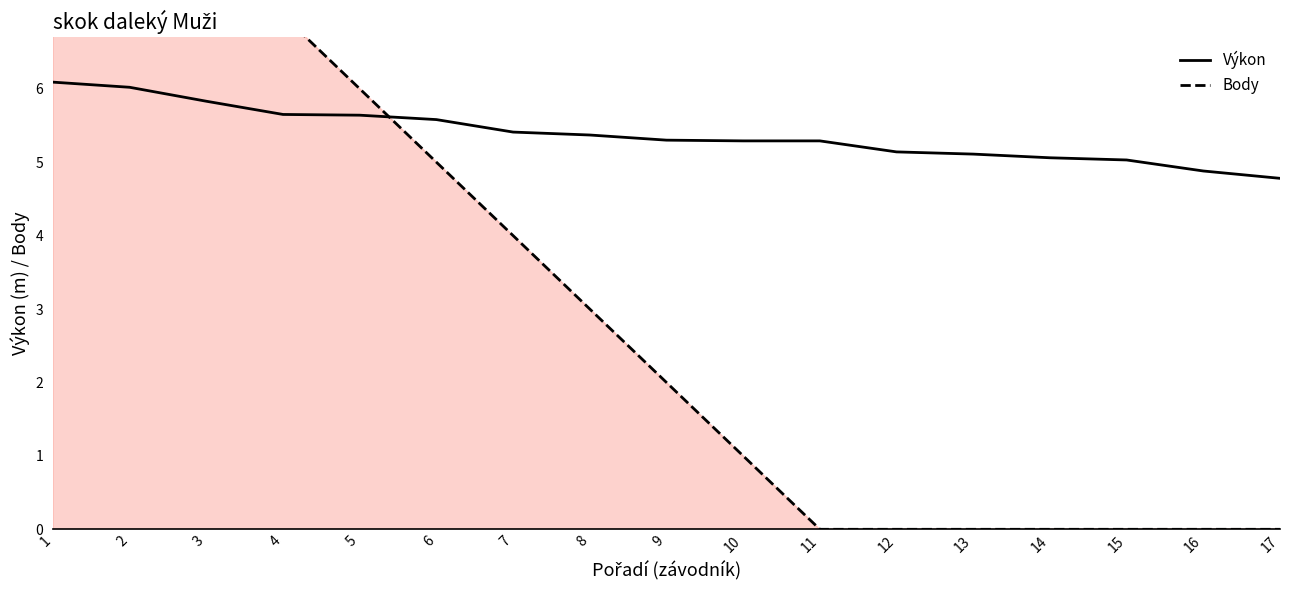

Does the chart display data point markers on the line(s)?

No